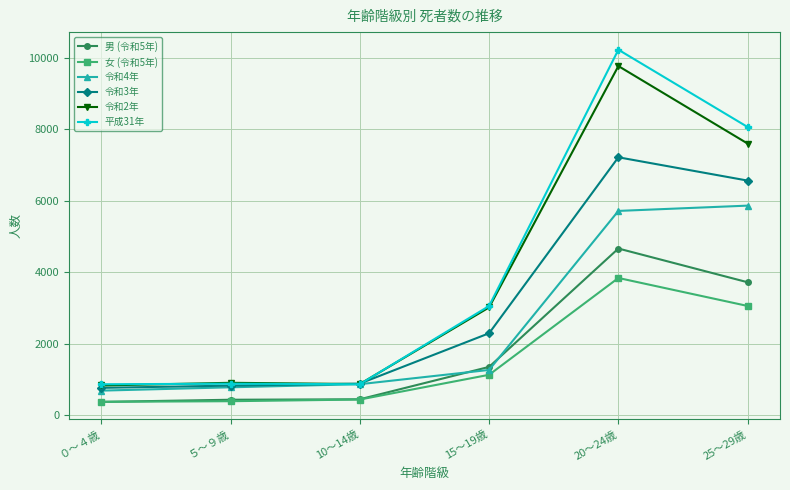

What is the smallest value displayed?

376